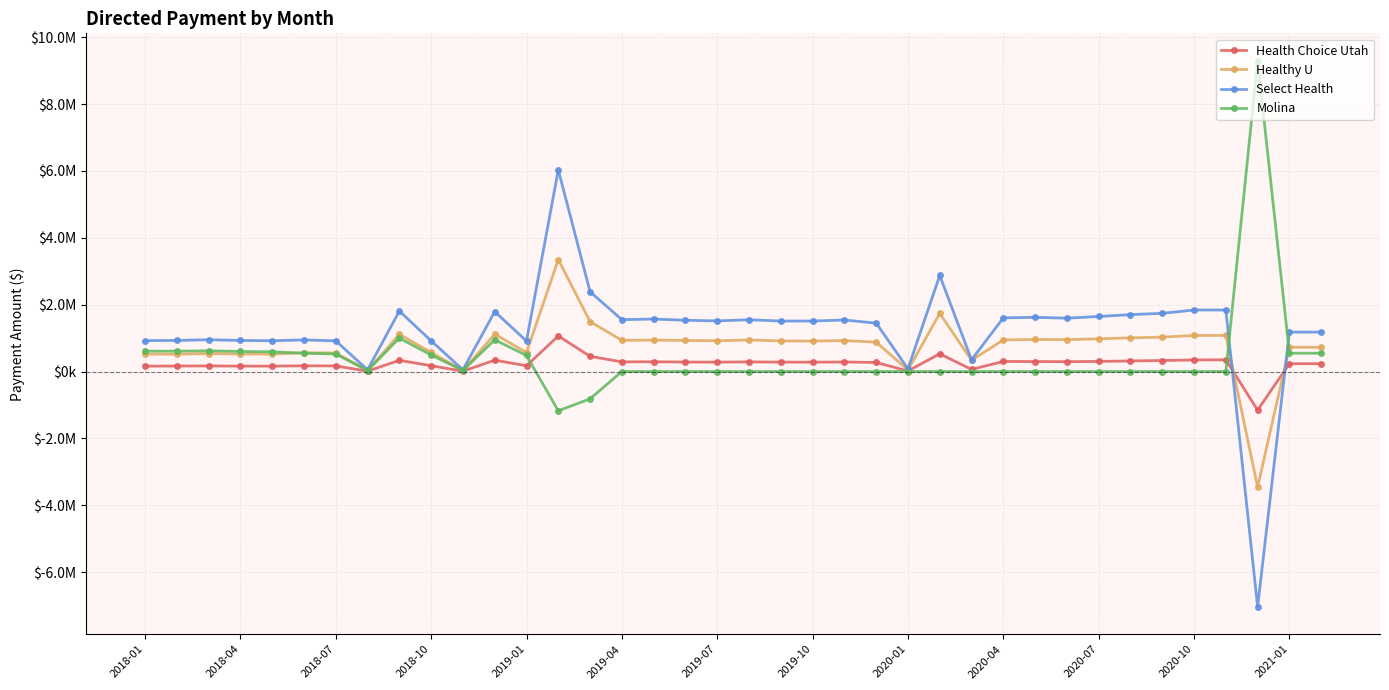

Rank the series by their average value, from lowest to highest.

Health Choice Utah, Molina, Healthy U, Select Health